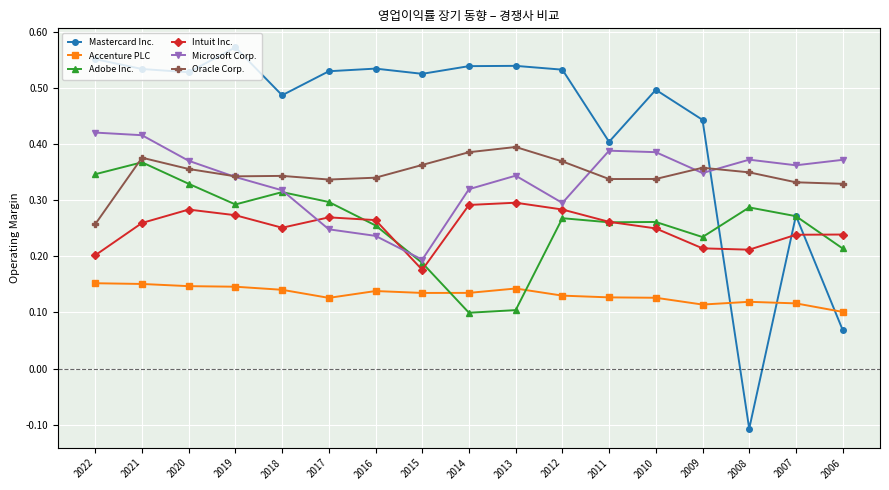

How many times do Adobe Inc. and Intuit Inc. cross each other?

5